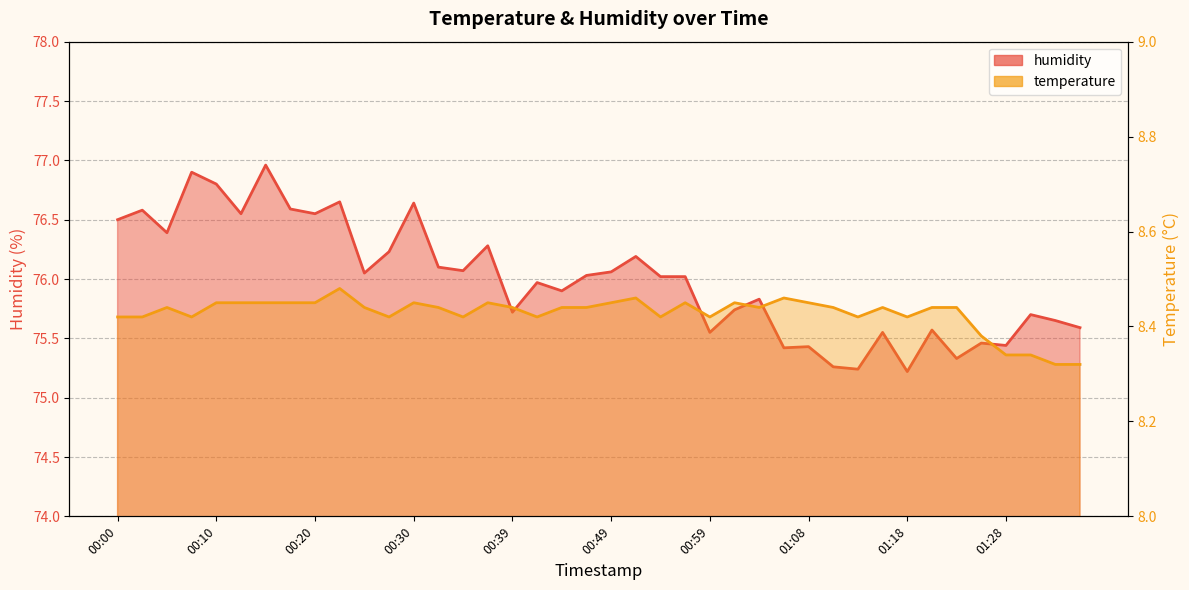

Reading left to right, list all the values displayed in this chart.

temperature: 8.4	8.4	8.4	8.4	8.4	8.4	8.4	8.4	8.4	8.5	8.4	8.4	8.4	8.4	8.4	8.4	8.4	8.4	8.4	8.4	8.4	8.5	8.4	8.4	8.4	8.4	8.4	8.5	8.4	8.4	8.4	8.4	8.4	8.4	8.4	8.4	8.3	8.3	8.3	8.3
humidity: 76.5	76.6	76.4	76.9	76.8	76.5	77.0	76.6	76.5	76.7	76.0	76.2	76.6	76.1	76.1	76.3	75.7	76.0	75.9	76.0	76.1	76.2	76.0	76.0	75.5	75.7	75.8	75.4	75.4	75.3	75.2	75.5	75.2	75.6	75.3	75.5	75.4	75.7	75.7	75.6